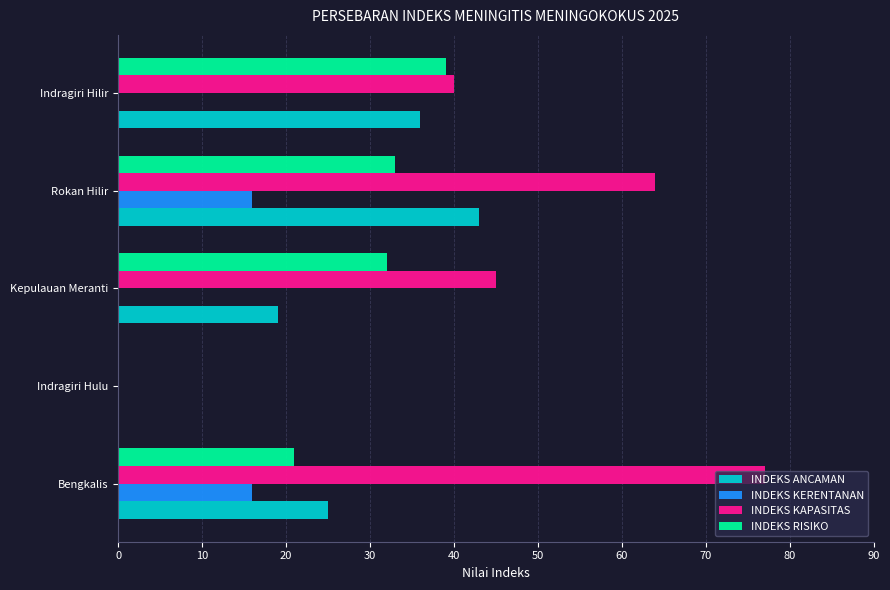

The value of INDEKS KAPASITAS at Indragiri Hulu is 0. True or false?

True